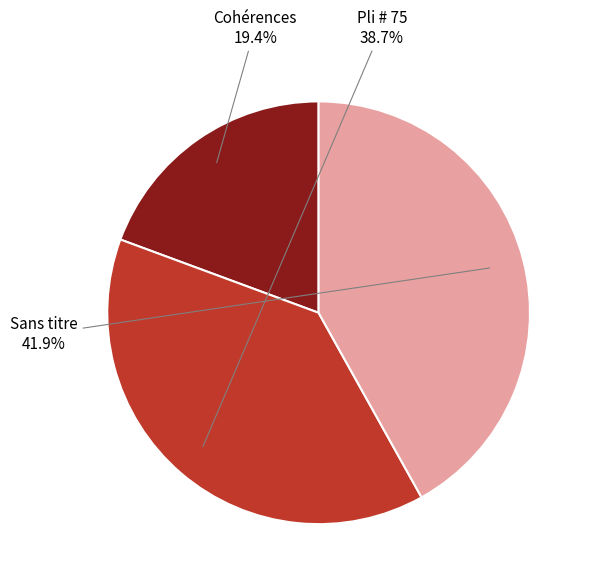

To the nearest percent, what is the difference between the largest and smallest slice percentages?

23%